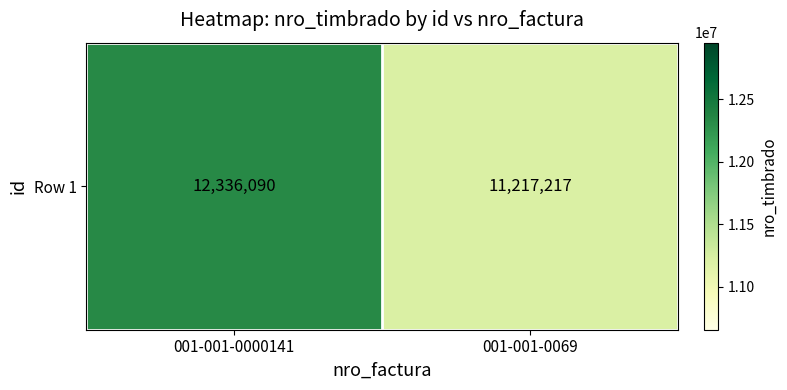

At which category does the chart reach its peak across all series?

001-001-0000141